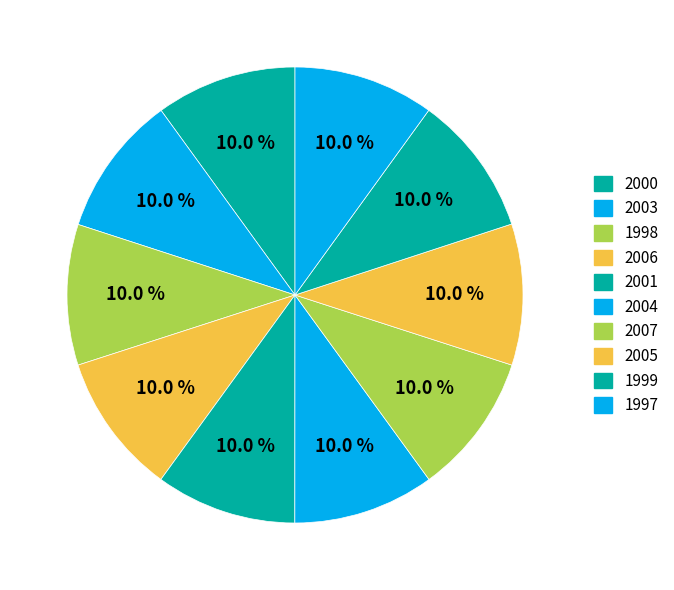

How much of the chart is everything except 2006?

90.0%